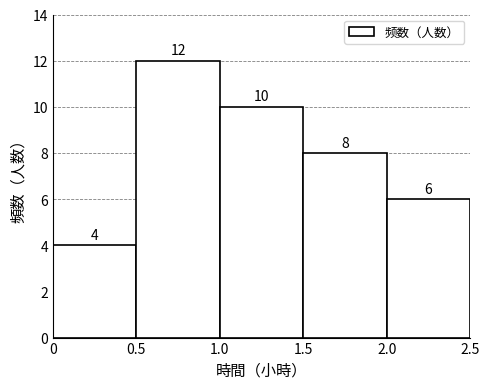

What is the height of the bar covering 0.5 to 1.0 on the x-axis?

12